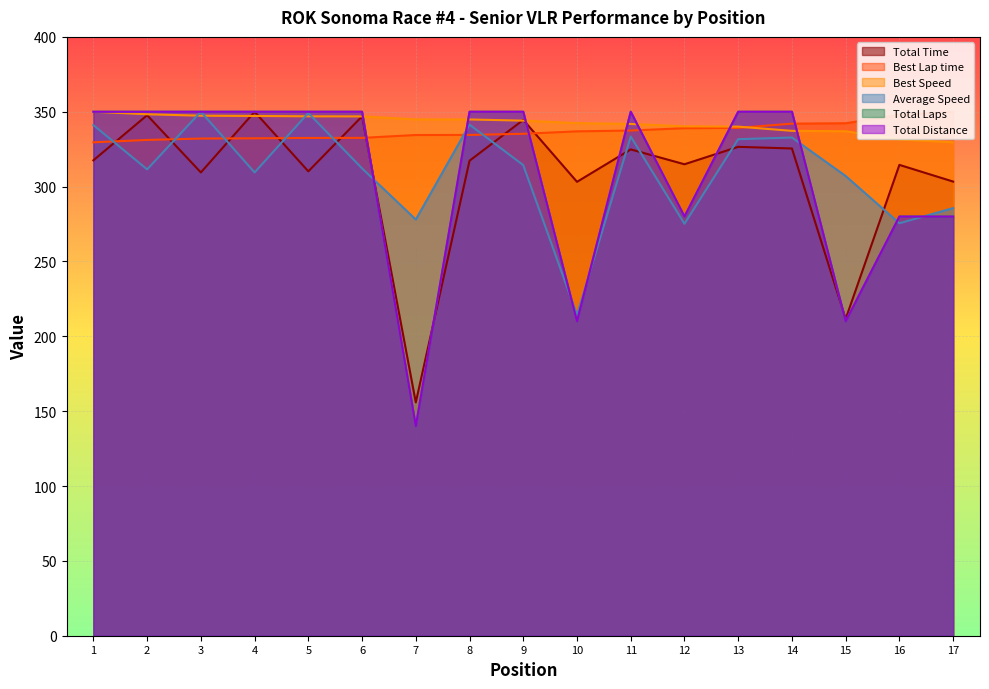

What is the lowest value of the Best Speed series?

329.6